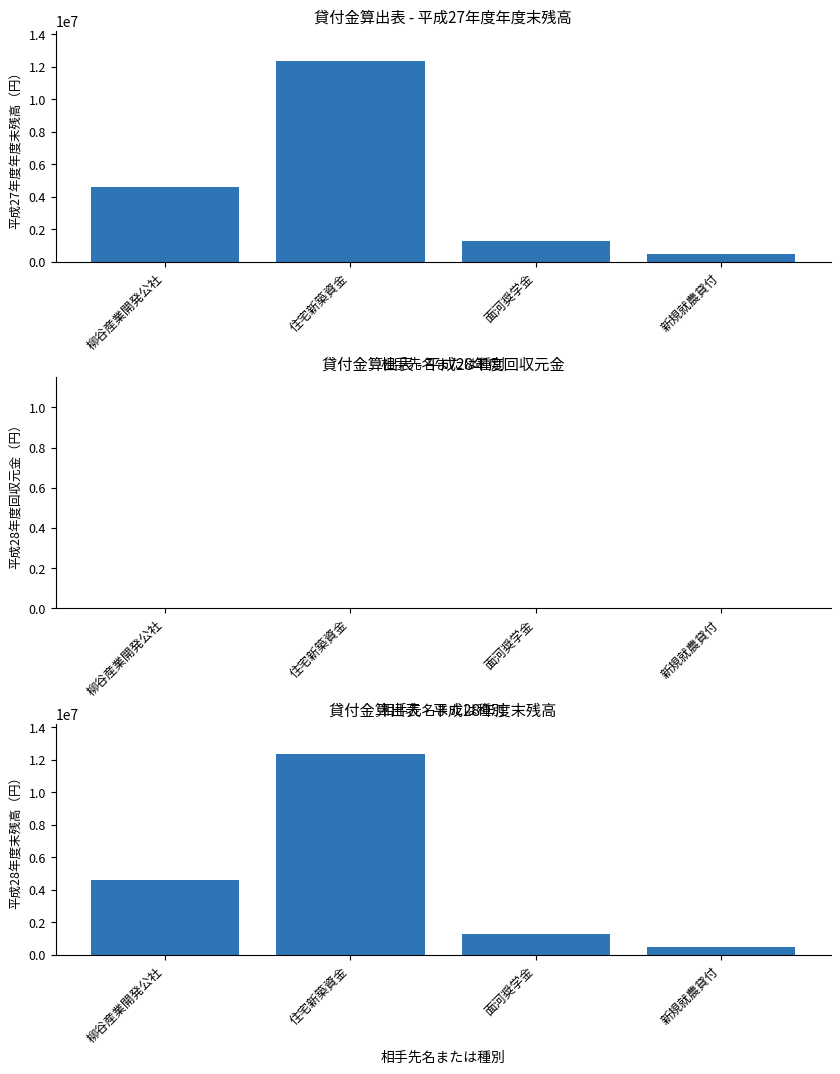

Reading right to left, transcribe all the data shown in this chart.

平成27年度年度末残高: 新規就農貸付=480000	面河奨学金=1260000	住宅新築資金=12347439	柳谷産業開発公社=4600000
平成28年度回収元金: 新規就農貸付=0	面河奨学金=0	住宅新築資金=0	柳谷産業開発公社=0
平成28年度末残高: 新規就農貸付=480000	面河奨学金=1260000	住宅新築資金=12347439	柳谷産業開発公社=4600000